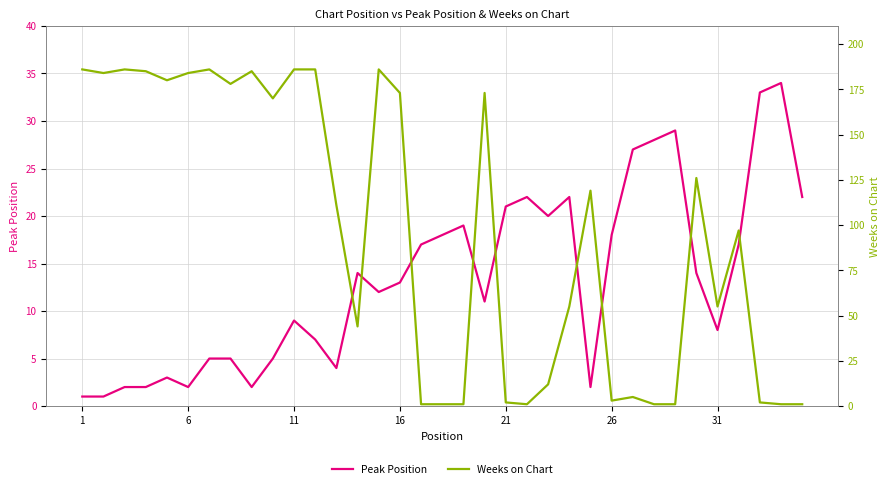

What is the label of the 35th point from the right?

1